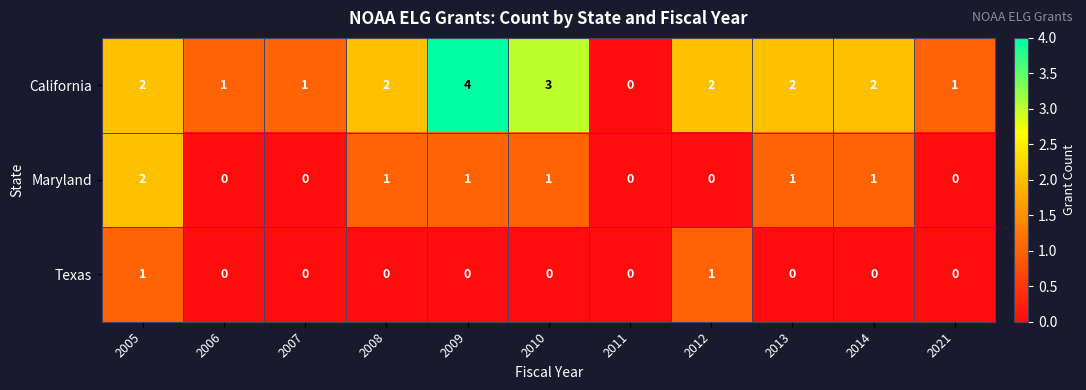

What is the sum of the California values at 2021 and 2014?

3